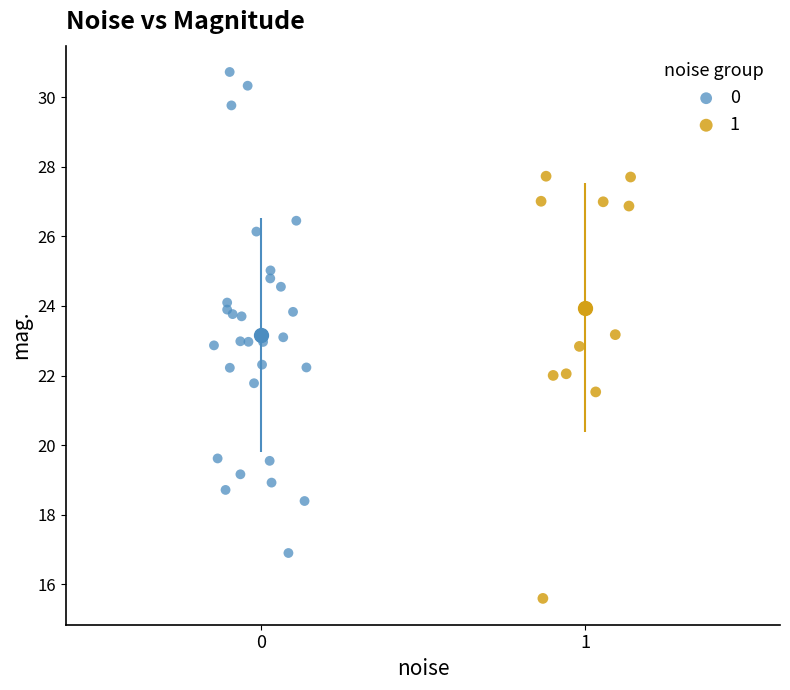

Which series reaches the minimum Y coordinate?

1